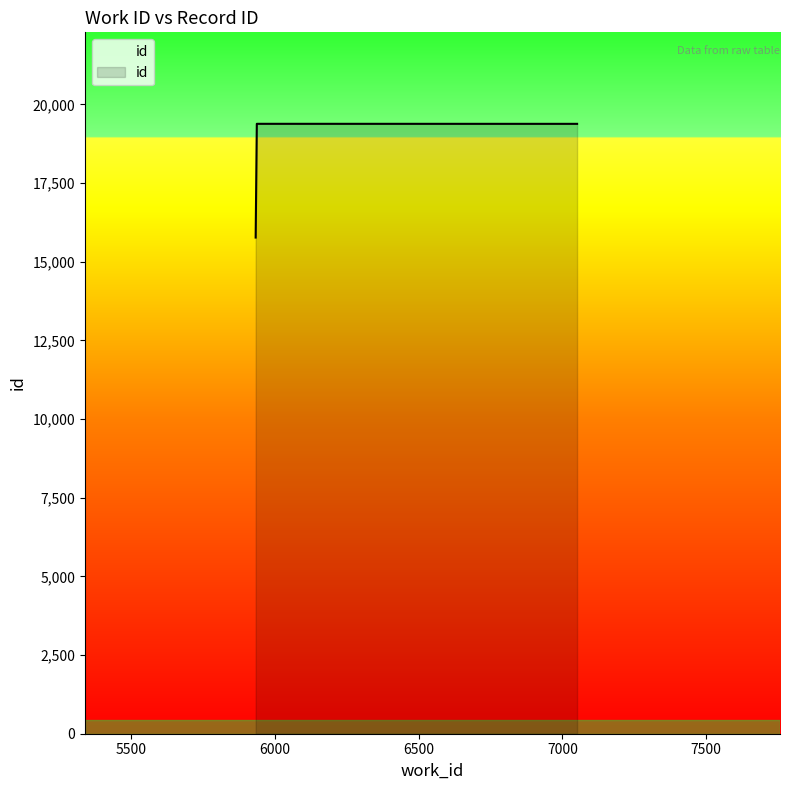

What is the smallest value displayed?

15767